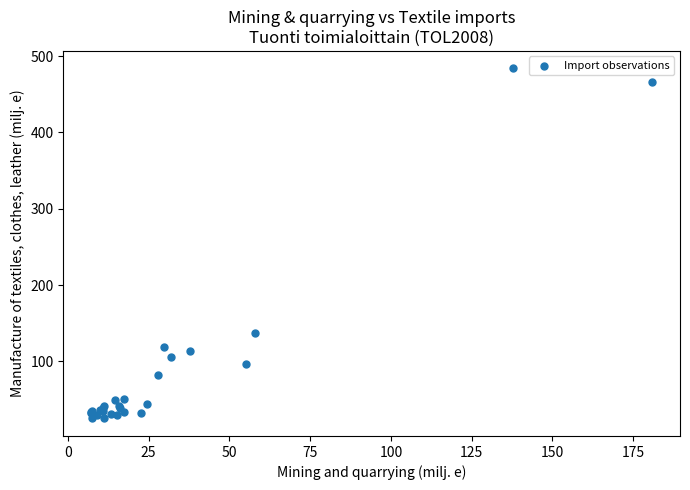

What Y value in the scatter plot is closest to 254?

137.1